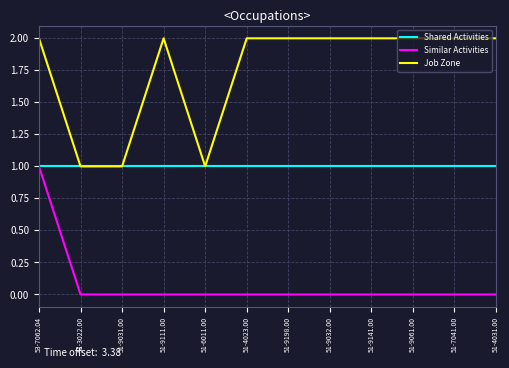

Reading left to right, transcribe all the data shown in this chart.

Shared Activities: 53-7062.04=1	51-3022.00=1	51-9031.00=1	51-9111.00=1	51-6011.00=1	51-4023.00=1	51-9198.00=1	51-9032.00=1	51-9141.00=1	51-9061.00=1	51-7041.00=1	51-4031.00=1
Similar Activities: 53-7062.04=1	51-3022.00=0	51-9031.00=0	51-9111.00=0	51-6011.00=0	51-4023.00=0	51-9198.00=0	51-9032.00=0	51-9141.00=0	51-9061.00=0	51-7041.00=0	51-4031.00=0
Job Zone: 53-7062.04=2	51-3022.00=1	51-9031.00=1	51-9111.00=2	51-6011.00=1	51-4023.00=2	51-9198.00=2	51-9032.00=2	51-9141.00=2	51-9061.00=2	51-7041.00=2	51-4031.00=2